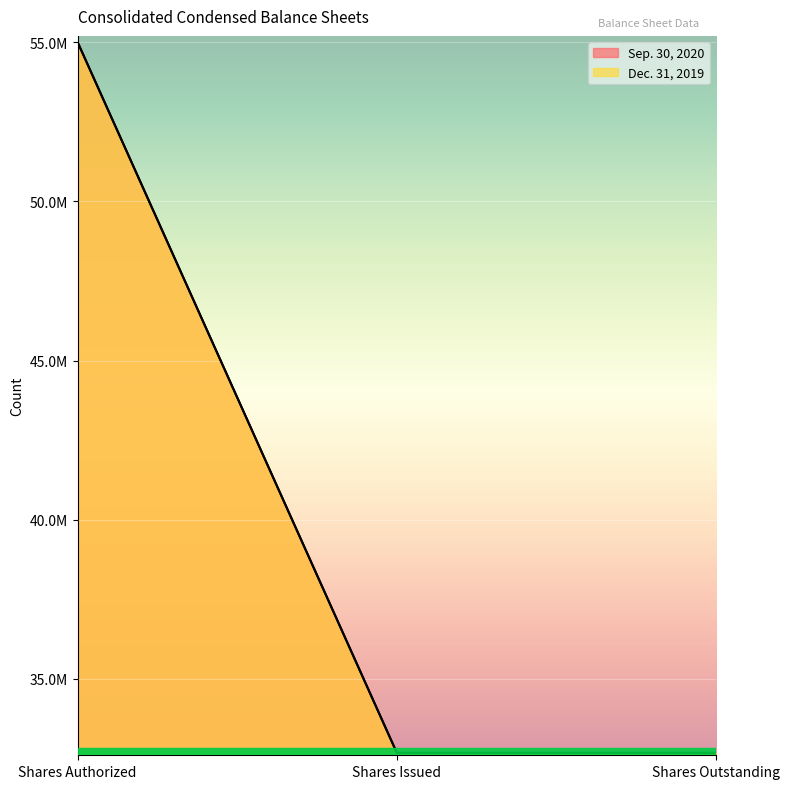

What is the difference between the maximum and minimum values in the Sep. 30, 2020 series?

22319987